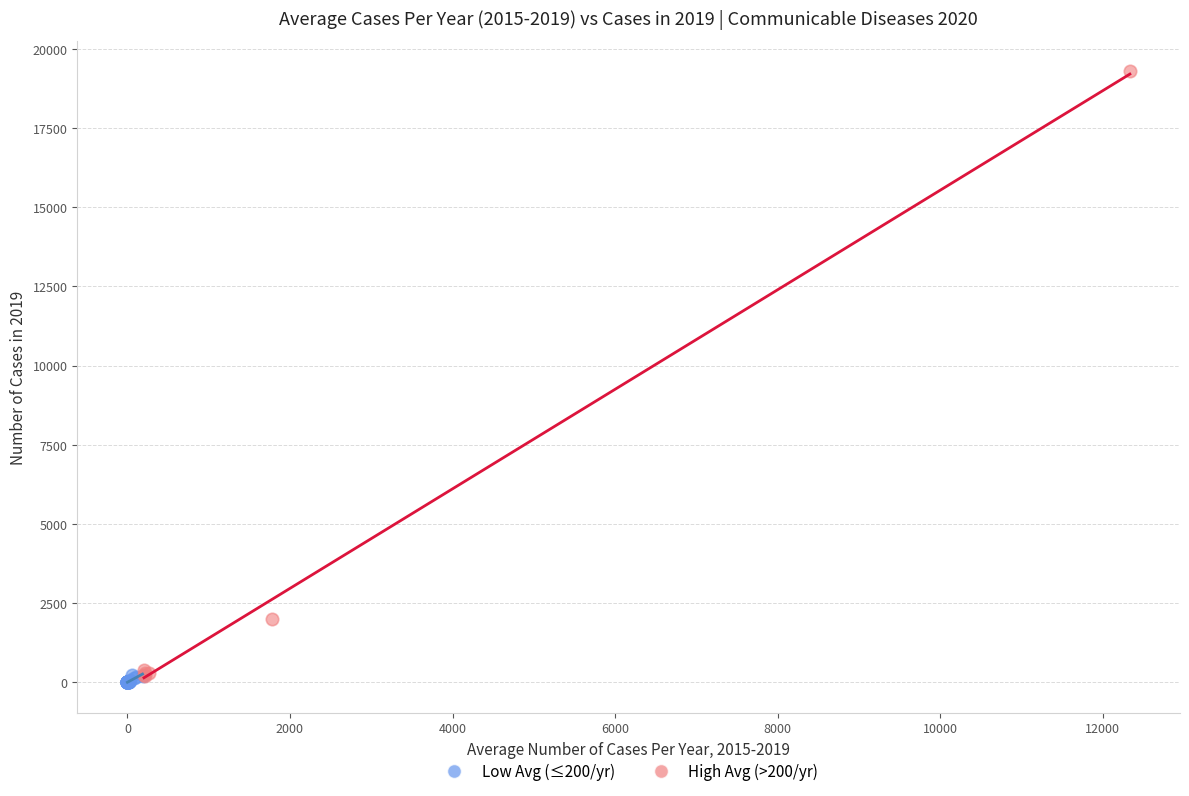

Which series reaches the maximum Y coordinate?

High Avg (>200/yr)